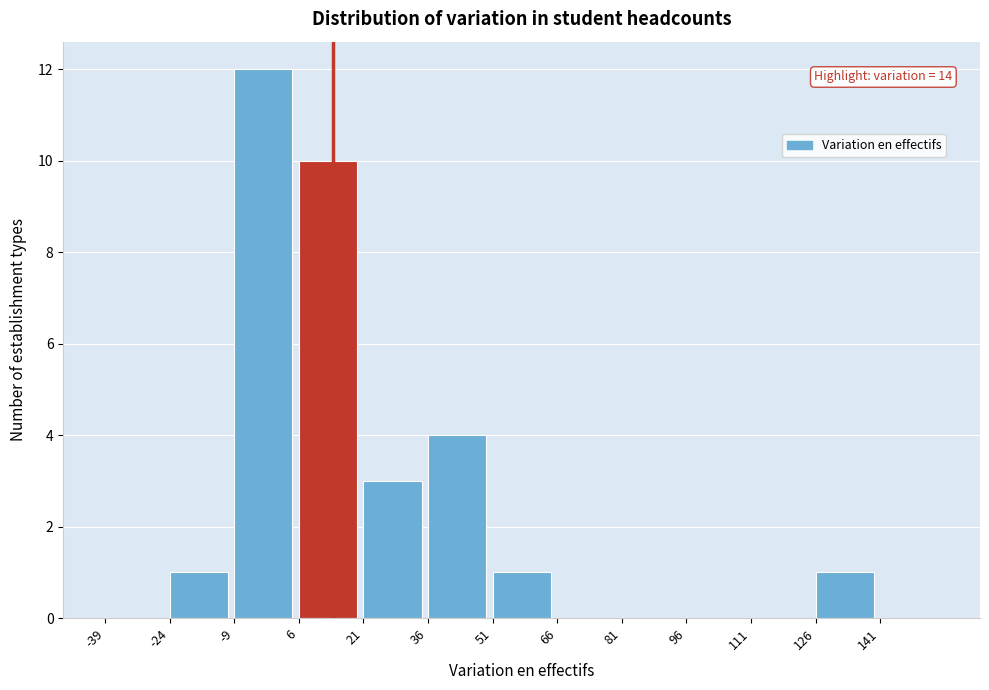

Which range on the x-axis has the tallest bar?

-9 to 6